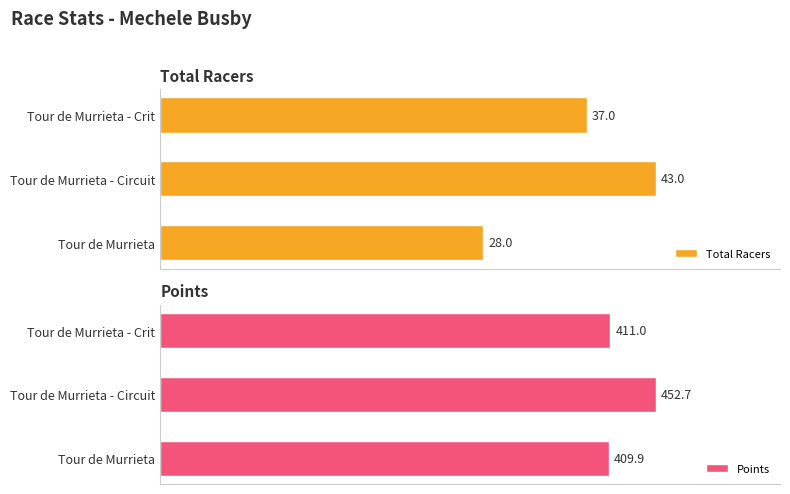

Rank the categories by Total Racers value from highest to lowest.

Tour de Murrieta - Circuit, Tour de Murrieta - Crit, Tour de Murrieta